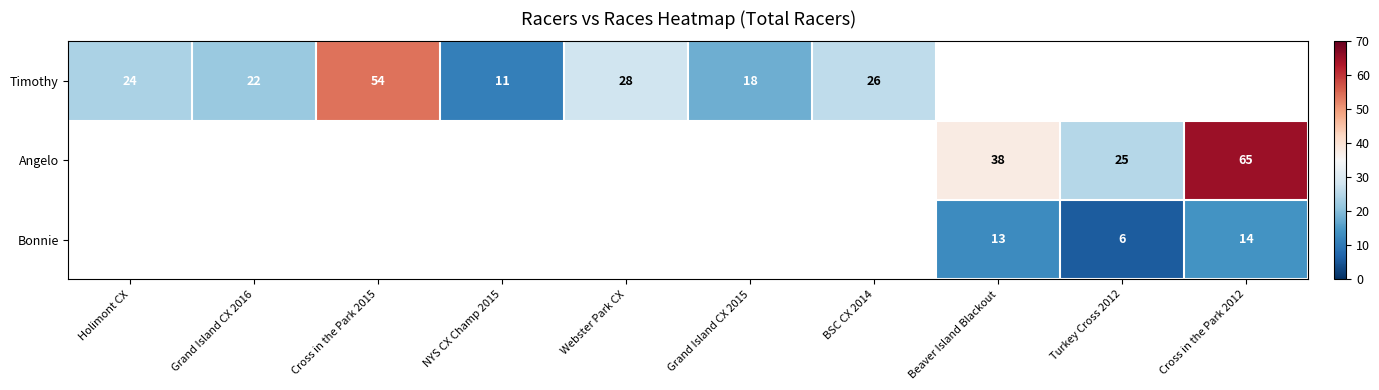

How many categories are shown in the chart?

10